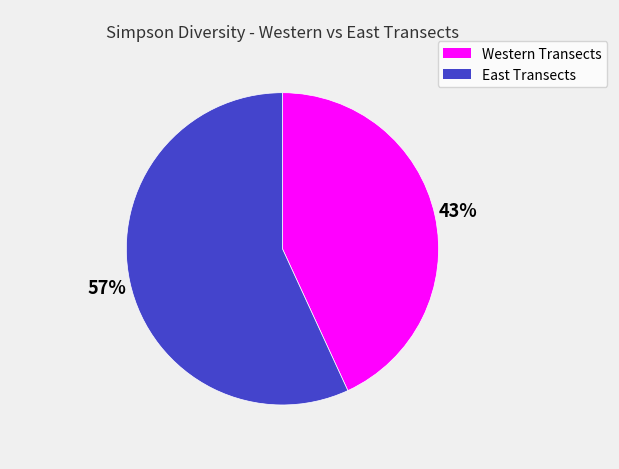

Rank the categories by value from lowest to highest.

Western Transects, East Transects